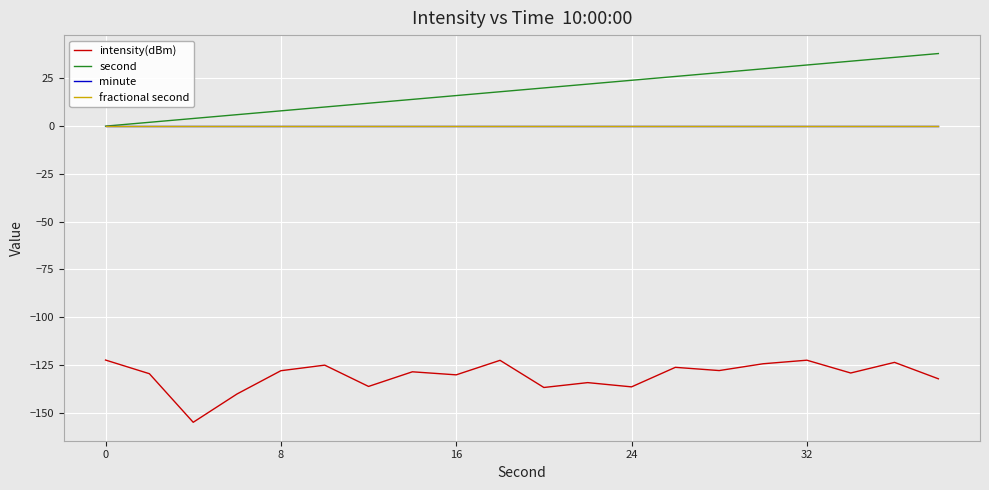

True or false: minute and second cross at least once.

False